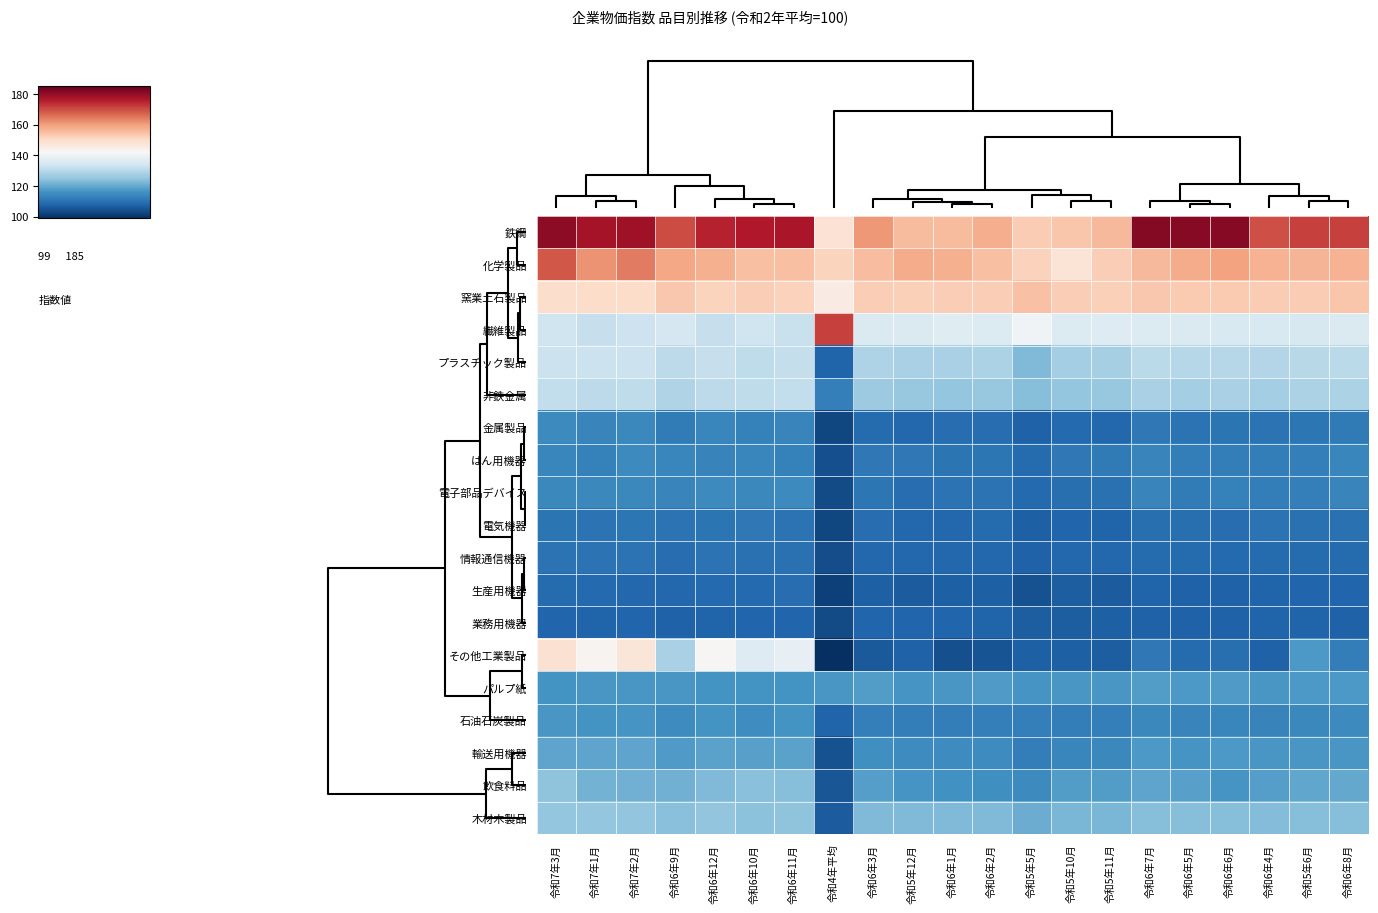

Reading left to right, what are all the values shown in this chart?

鉄鋼: 令和7年3月=180.5	令和7年1月=177.7	令和7年2月=178.6	令和6年9月=169.9	令和6年12月=175.0	令和6年10月=176.4	令和6年11月=177.0	令和4年平均=148.3	令和6年3月=160.7	令和5年12月=155.5	令和6年1月=155.7	令和6年2月=157.5	令和5年5月=152.9	令和5年10月=153.8	令和5年11月=155.9	令和6年7月=181.4	令和6年5月=181.3	令和6年6月=181.3	令和6年4月=169.7	令和5年6月=171.5	令和6年8月=171.5
化学製品: 令和7年3月=168.8	令和7年1月=161.3	令和7年2月=164.2	令和6年9月=158.5	令和6年12月=157.2	令和6年10月=155.0	令和6年11月=155.1	令和4年平均=151.6	令和6年3月=155.4	令和5年12月=158.1	令和6年1月=157.2	令和6年2月=155.1	令和5年5月=151.9	令和5年10月=147.8	令和5年11月=152.5	令和6年7月=155.9	令和6年5月=157.9	令和6年6月=159.4	令和6年4月=156.9	令和5年6月=156.7	令和6年8月=157.0
窯業土石製品: 令和7年3月=149.5	令和7年1月=149.9	令和7年2月=149.8	令和6年9月=153.7	令和6年12月=151.5	令和6年10月=152.5	令和6年11月=151.8	令和4年平均=145.6	令和6年3月=152.7	令和5年12月=152.2	令和6年1月=152.6	令和6年2月=152.7	令和5年5月=154.6	令和5年10月=152.6	令和5年11月=152.4	令和6年7月=153.7	令和6年5月=153.2	令和6年6月=153.4	令和6年4月=153.0	令和5年6月=153.0	令和6年8月=153.9
繊維製品: 令和7年3月=133.6	令和7年1月=132.1	令和7年2月=133.1	令和6年9月=134.7	令和6年12月=132.2	令和6年10月=133.3	令和6年11月=132.3	令和4年平均=171.3	令和6年3月=135.7	令和5年12月=135.7	令和6年1月=136.8	令和6年2月=136.1	令和5年5月=140.6	令和5年10月=136.1	令和5年11月=136.6	令和6年7月=136.2	令和6年5月=135.8	令和6年6月=135.4	令和6年4月=135.4	令和5年6月=135.0	令和6年8月=135.7
プラスチック製品: 令和7年3月=132.8	令和7年1月=132.7	令和7年2月=132.8	令和6年9月=130.9	令和6年12月=132.2	令和6年10月=131.1	令和6年11月=131.8	令和4年平均=107.5	令和6年3月=128.7	令和5年12月=127.9	令和6年1月=128.0	令和6年2月=128.5	令和5年5月=123.1	令和5年10月=127.4	令和5年11月=127.6	令和6年7月=130.4	令和6年5月=129.6	令和6年6月=129.7	令和6年4月=129.3	令和5年6月=130.1	令和6年8月=130.5
非鉄金属: 令和7年3月=131.4	令和7年1月=130.9	令和7年2月=131.2	令和6年9月=128.9	令和6年12月=130.9	令和6年10月=131.1	令和6年11月=131.3	令和4年平均=112.6	令和6年3月=126.5	令和5年12月=125.6	令和6年1月=125.5	令和6年2月=125.7	令和5年5月=123.7	令和5年10月=125.4	令和5年11月=125.8	令和6年7月=128.1	令和6年5月=127.3	令和6年6月=128.0	令和6年4月=127.3	令和5年6月=128.2	令和6年8月=128.5
金属製品: 令和7年3月=114.6	令和7年1月=113.6	令和7年2月=114.2	令和6年9月=111.9	令和6年12月=113.9	令和6年10月=112.9	令和6年11月=113.5	令和4年平均=102.7	令和6年3月=108.9	令和5年12月=108.2	令和6年1月=109.1	令和6年2月=109.2	令和5年5月=107.2	令和5年10月=108.5	令和5年11月=108.1	令和6年7月=111.3	令和6年5月=110.2	令和6年6月=110.7	令和6年4月=110.3	令和5年6月=111.0	令和6年8月=111.5
はん用機器: 令和7年3月=113.9	令和7年1月=113.1	令和7年2月=114.6	令和6年9月=114.0	令和6年12月=113.3	令和6年10月=114.1	令和6年11月=112.9	令和4年平均=104.3	令和6年3月=111.4	令和5年12月=111.3	令和6年1月=110.7	令和6年2月=110.8	令和5年5月=108.8	令和5年10月=111.3	令和5年11月=111.5	令和6年7月=113.7	令和6年5月=112.2	令和6年6月=112.4	令和6年4月=112.2	令和5年6月=112.6	令和6年8月=113.8
電子部品デバイス: 令和7年3月=114.2	令和7年1月=114.2	令和7年2月=114.3	令和6年9月=113.6	令和6年12月=114.5	令和6年10月=114.3	令和6年11月=114.5	令和4年平均=103.4	令和6年3月=110.8	令和5年12月=109.3	令和6年1月=110.4	令和6年2月=110.4	令和5年5月=108.7	令和5年10月=109.7	令和5年11月=109.9	令和6年7月=113.5	令和6年5月=112.0	令和6年6月=113.0	令和6年4月=112.2	令和5年6月=112.8	令和6年8月=113.7
電気機器: 令和7年3月=110.5	令和7年1月=110.3	令和7年2月=110.8	令和6年9月=110.4	令和6年12月=110.7	令和6年10月=111.2	令和6年11月=110.4	令和4年平均=102.8	令和6年3月=109.2	令和5年12月=108.2	令和6年1月=108.3	令和6年2月=108.8	令和5年5月=106.7	令和5年10月=108.0	令和5年11月=107.7	令和6年7月=109.5	令和6年5月=109.6	令和6年6月=109.2	令和6年4月=110.1	令和5年6月=109.8	令和6年8月=110.0
情報通信機器: 令和7年3月=110.3	令和7年1月=110.1	令和7年2月=110.2	令和6年9月=109.1	令和6年12月=110.1	令和6年10月=109.8	令和6年11月=109.9	令和4年平均=103.9	令和6年3月=108.4	令和5年12月=108.1	令和6年1月=108.4	令和6年2月=108.4	令和5年5月=107.2	令和5年10月=108.1	令和5年11月=108.1	令和6年7月=109.0	令和6年5月=108.8	令和6年6月=108.5	令和6年4月=108.8	令和5年6月=109.0	令和6年8月=108.9
生産用機器: 令和7年3月=109.0	令和7年1月=108.7	令和7年2月=108.4	令和6年9月=108.2	令和6年12月=108.5	令和6年10月=108.7	令和6年11月=109.3	令和4年平均=101.7	令和6年3月=107.0	令和5年12月=106.2	令和6年1月=107.0	令和6年2月=107.0	令和5年5月=104.7	令和5年10月=106.5	令和5年11月=106.3	令和6年7月=107.6	令和6年5月=107.1	令和6年6月=107.3	令和6年4月=107.6	令和5年6月=107.8	令和6年8月=108.0
業務用機器: 令和7年3月=107.9	令和7年1月=107.7	令和7年2月=107.8	令和6年9月=107.3	令和6年12月=107.6	令和6年10月=108.0	令和6年11月=108.0	令和4年平均=103.4	令和6年3月=107.8	令和5年12月=107.8	令和6年1月=107.9	令和6年2月=107.6	令和5年5月=106.4	令和5年10月=106.6	令和5年11月=106.9	令和6年7月=107.3	令和6年5月=107.3	令和6年6月=107.2	令和6年4月=107.5	令和5年6月=107.6	令和6年8月=107.2
その他工業製品: 令和7年3月=148.4	令和7年1月=143.2	令和7年2月=147.2	令和6年9月=128.1	令和6年12月=142.6	令和6年10月=136.5	令和6年11月=138.4	令和4年平均=99.0	令和6年3月=105.9	令和5年12月=107.3	令和6年1月=104.1	令和6年2月=105.0	令和5年5月=107.0	令和5年10月=106.8	令和5年11月=106.6	令和6年7月=111.2	令和6年5月=108.8	令和6年6月=109.6	令和6年4月=107.1	令和5年6月=117.5	令和6年8月=112.2
パルプ紙: 令和7年3月=116.4	令和7年1月=117.1	令和7年2月=116.9	令和6年9月=117.1	令和6年12月=116.3	令和6年10月=116.4	令和6年11月=116.4	令和4年平均=117.0	令和6年3月=118.1	令和5年12月=116.5	令和6年1月=117.1	令和6年2月=117.8	令和5年5月=116.7	令和5年10月=117.1	令和5年11月=116.9	令和6年7月=117.9	令和6年5月=117.3	令和6年6月=117.5	令和6年4月=117.0	令和5年6月=117.2	令和6年8月=117.3
石油石炭製品: 令和7年3月=116.9	令和7年1月=116.2	令和7年2月=116.6	令和6年9月=114.9	令和6年12月=116.4	令和6年10月=115.4	令和6年11月=116.2	令和4年平均=107.7	令和6年3月=112.6	令和5年12月=112.3	令和6年1月=112.4	令和6年2月=112.6	令和5年5月=112.5	令和5年10月=112.4	令和5年11月=112.5	令和6年7月=114.4	令和6年5月=113.6	令和6年6月=113.8	令和6年4月=113.4	令和5年6月=114.2	令和6年8月=114.5
輸送用機器: 令和7年3月=119.4	令和7年1月=119.4	令和7年2月=119.3	令和6年9月=117.8	令和6年12月=119.1	令和6年10月=118.5	令和6年11月=119.0	令和4年平均=104.4	令和6年3月=115.7	令和5年12月=114.8	令和6年1月=114.9	令和6年2月=115.0	令和5年5月=112.3	令和5年10月=114.1	令和5年11月=114.4	令和6年7月=117.4	令和6年5月=116.8	令和6年6月=117.3	令和6年4月=116.9	令和5年6月=117.1	令和6年8月=117.1
飲食料品: 令和7年3月=124.6	令和7年1月=121.7	令和7年2月=121.3	令和6年9月=121.5	令和6年12月=122.9	令和6年10月=123.9	令和6年11月=123.6	令和4年平均=105.1	令和6年3月=118.3	令和5年12月=116.8	令和6年1月=115.9	令和6年2月=115.7	令和5年5月=114.7	令和5年10月=118.0	令和5年11月=118.0	令和6年7月=119.4	令和6年5月=118.5	令和6年6月=116.8	令和6年4月=118.2	令和5年6月=119.5	令和6年8月=120.1
木材木製品: 令和7年3月=125.3	令和7年1月=125.3	令和7年2月=125.2	令和6年9月=124.0	令和6年12月=125.1	令和6年10月=124.3	令和6年11月=124.8	令和4年平均=106.2	令和6年3月=122.9	令和5年12月=123.0	令和6年1月=122.9	令和6年2月=123.0	令和5年5月=120.6	令和5年10月=122.4	令和5年11月=122.5	令和6年7月=123.8	令和6年5月=123.7	令和6年6月=123.8	令和6年4月=123.4	令和5年6月=123.8	令和6年8月=123.8